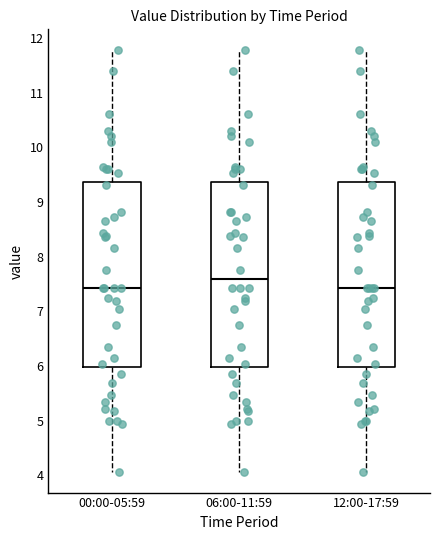

Which box has the highest median line?

06:00-11:59